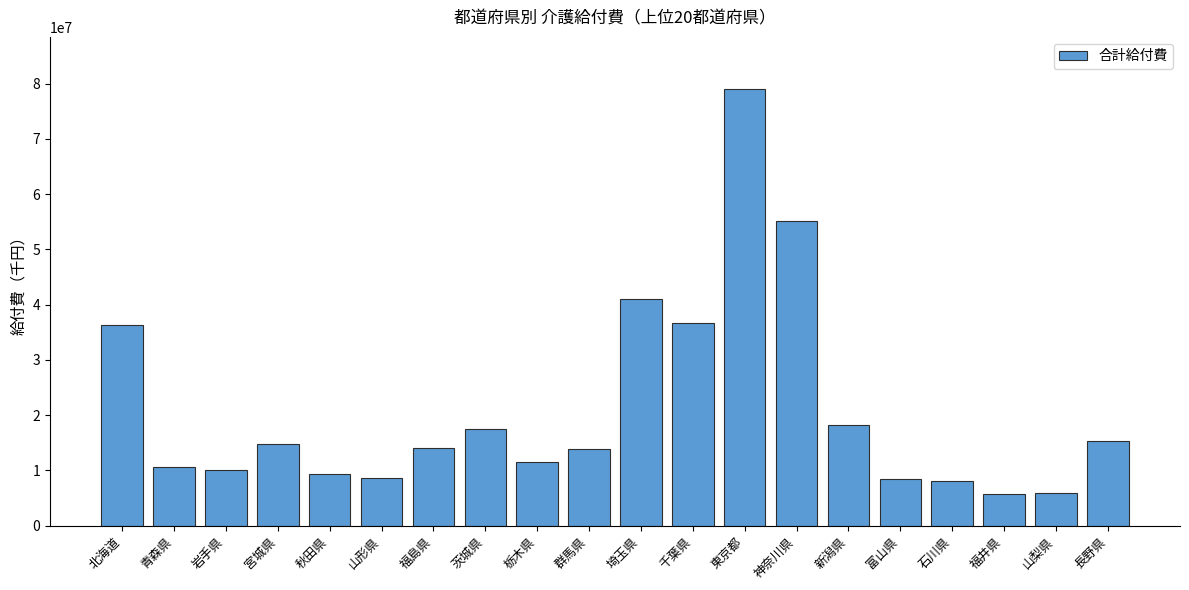

What is the change in value from 栃木県 to 長野県?

+3752930.5